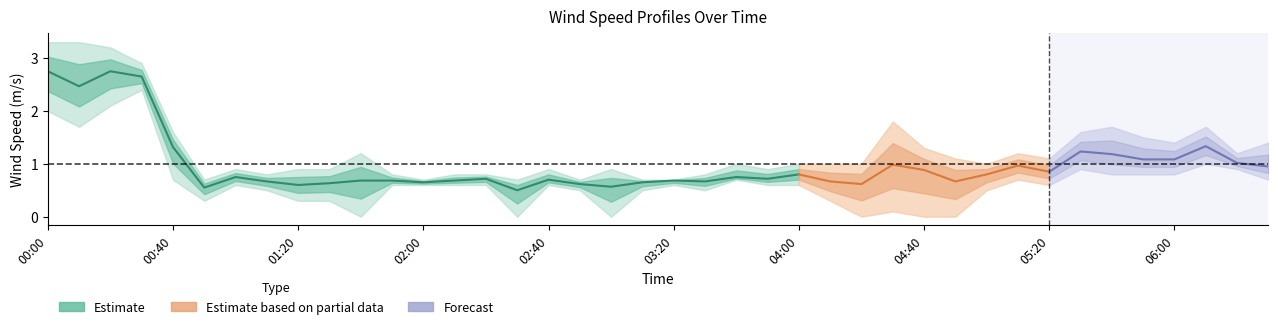

What is the label of the 9th point from the right?

05:10